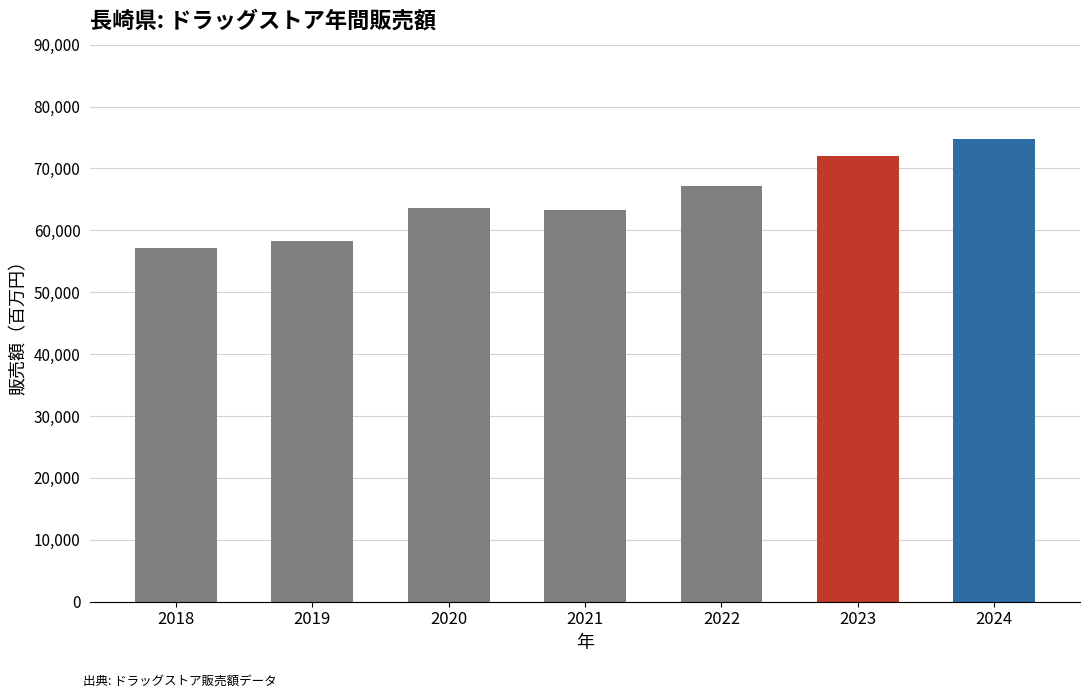

What is the value of the 1st bar from the left?

57227